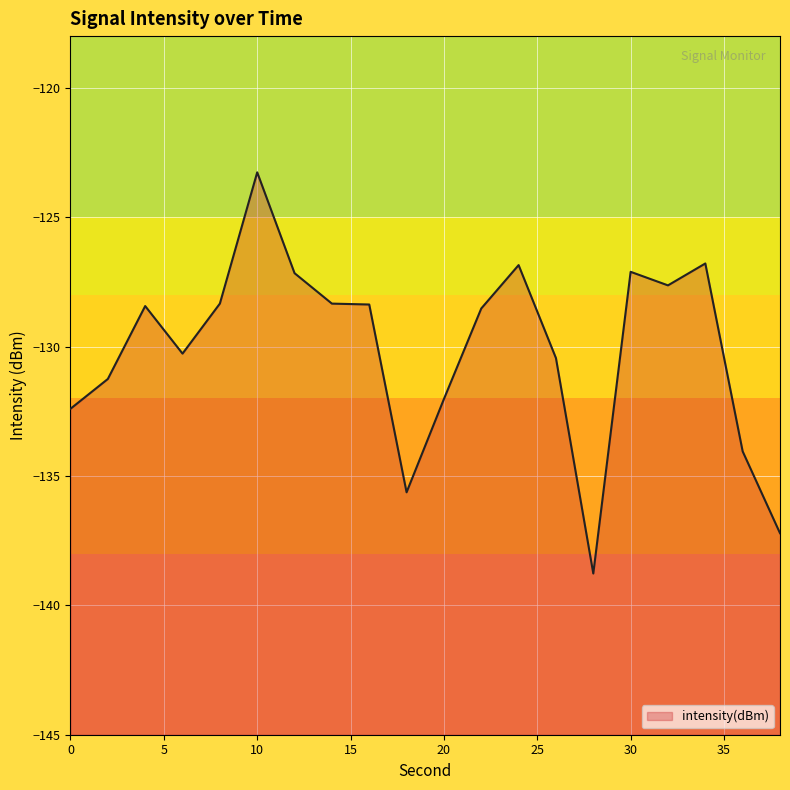

Reading left to right, what are all the values shown in this chart?

-132.4	-131.3	-128.4	-130.3	-128.3	-123.3	-127.2	-128.3	-128.4	-135.6	-132.0	-128.5	-126.8	-130.4	-138.8	-127.1	-127.6	-126.8	-134.0	-137.2